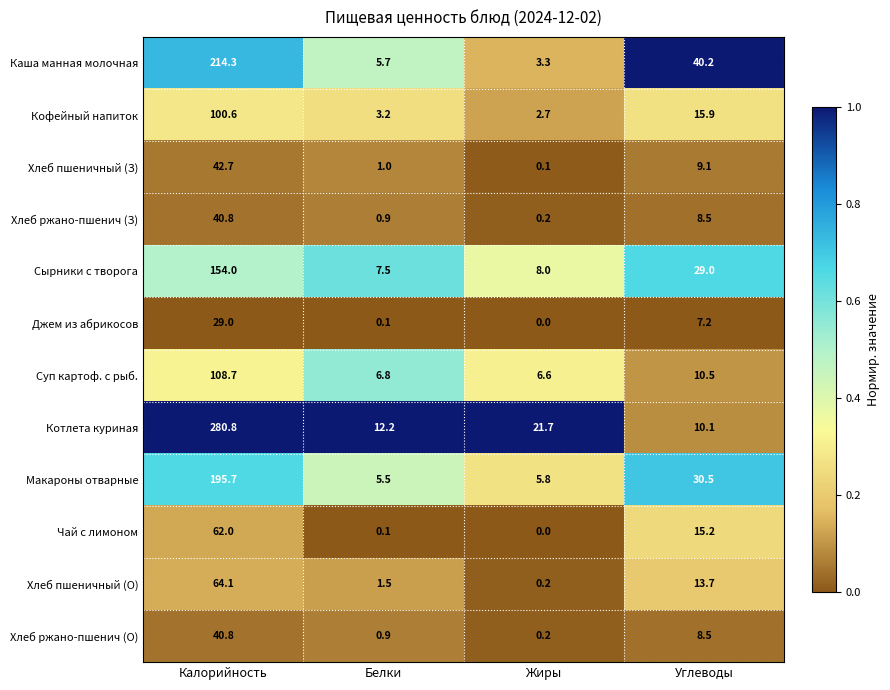

Which series has the widest spread of values?

Котлета куриная